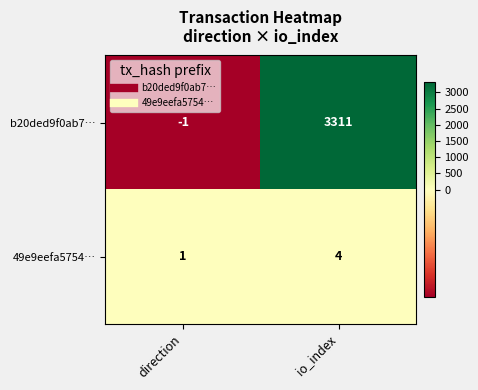

What is the greatest value displayed?

3311